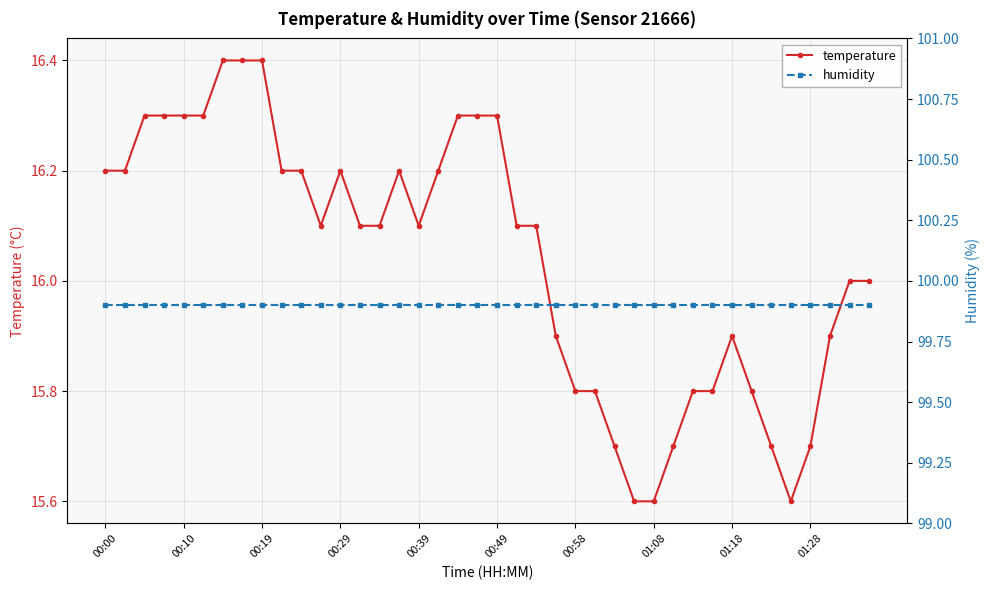

True or false: temperature and humidity intersect in this chart.

False